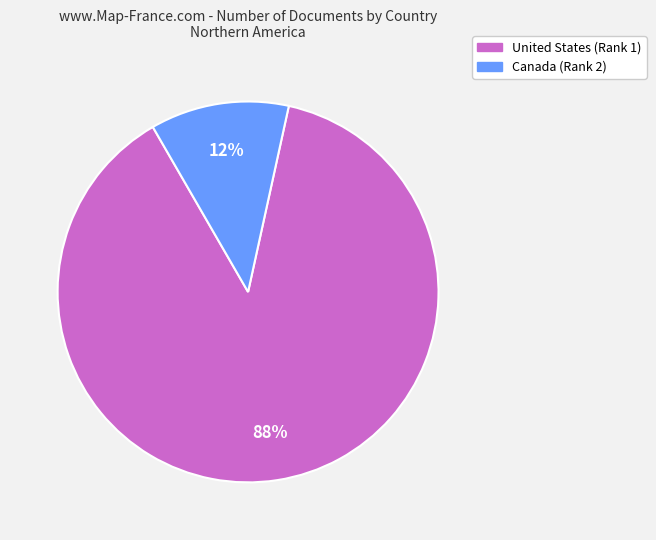

Which slice is the smallest?

Canada